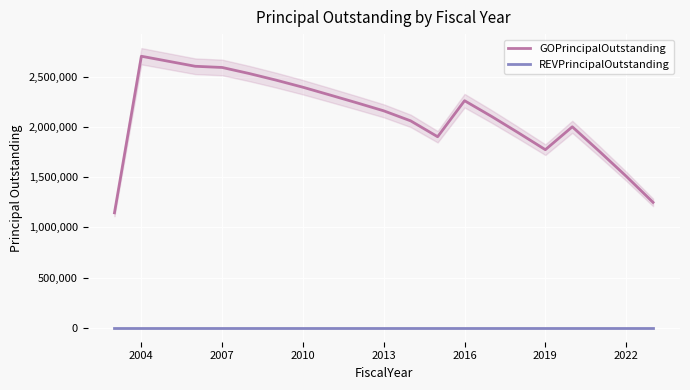

How many data points in GOPrincipalOutstanding are above 2161000?

10